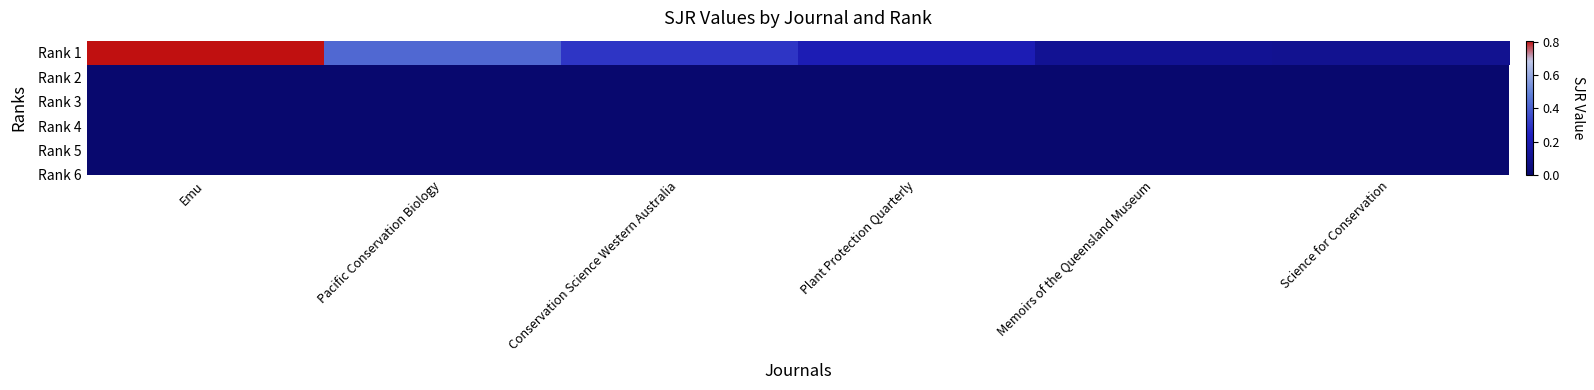

What is the maximum value shown in the chart?

0.8